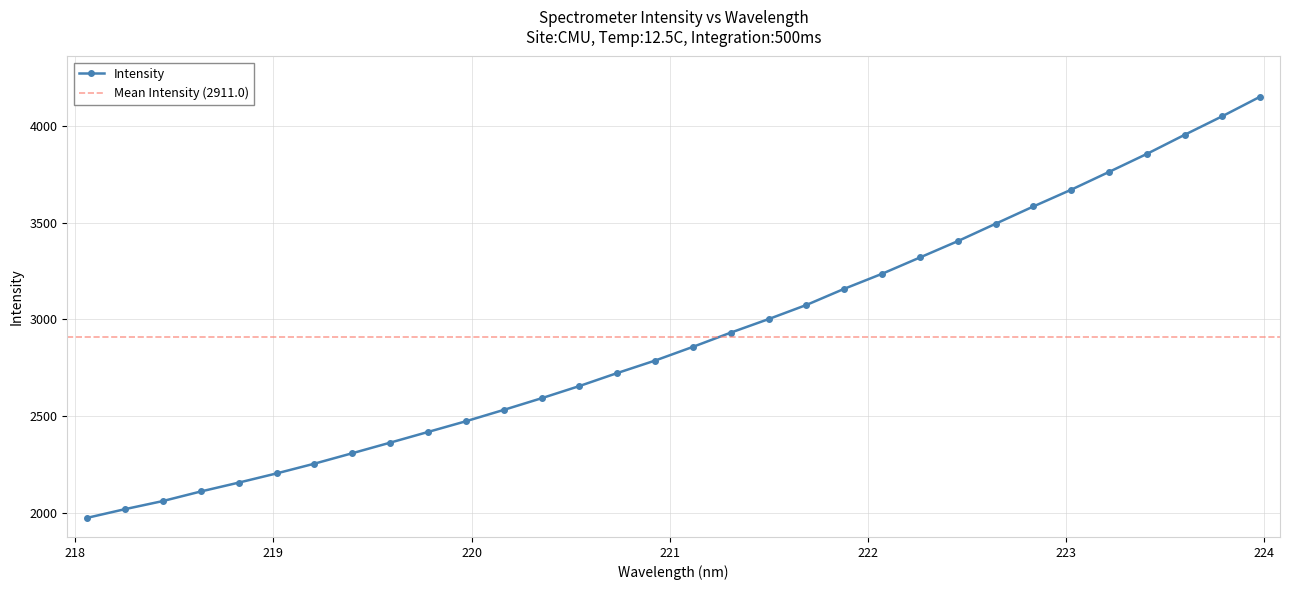

True or false: there are more than 2 points higher than both neighbors.

False